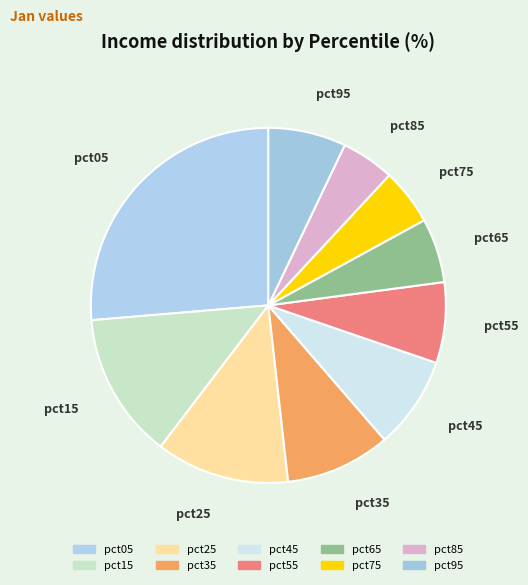

Does any single category account for the majority?

No